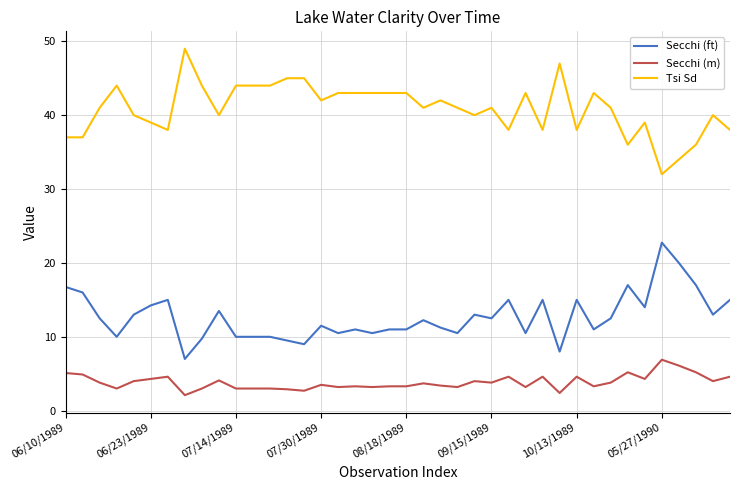

What is the highest value of the Secchi (ft) series?

22.8